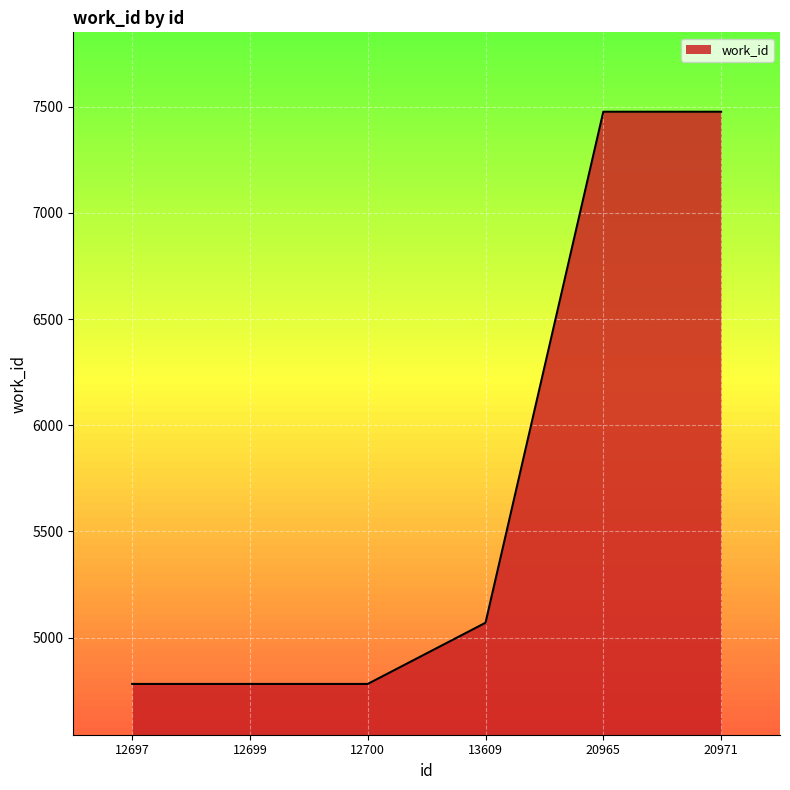

Is it true that the value at 12699 is 7896?

False